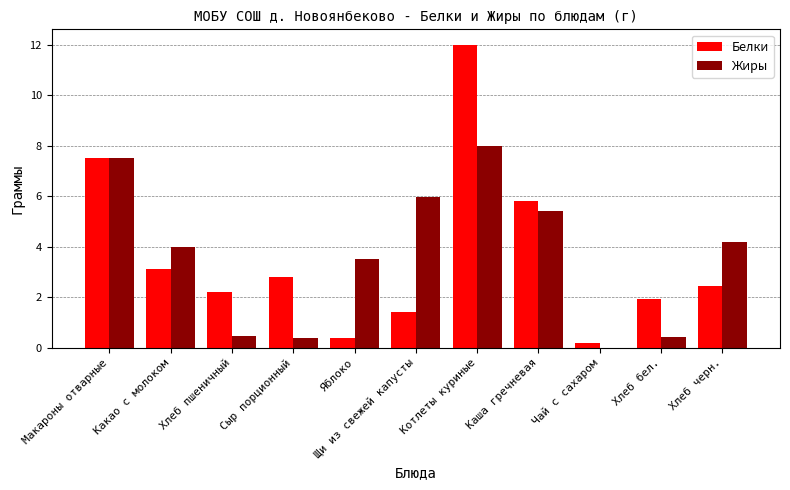

True or false: Белки has a value of 1.9 at Хлеб бел..

True